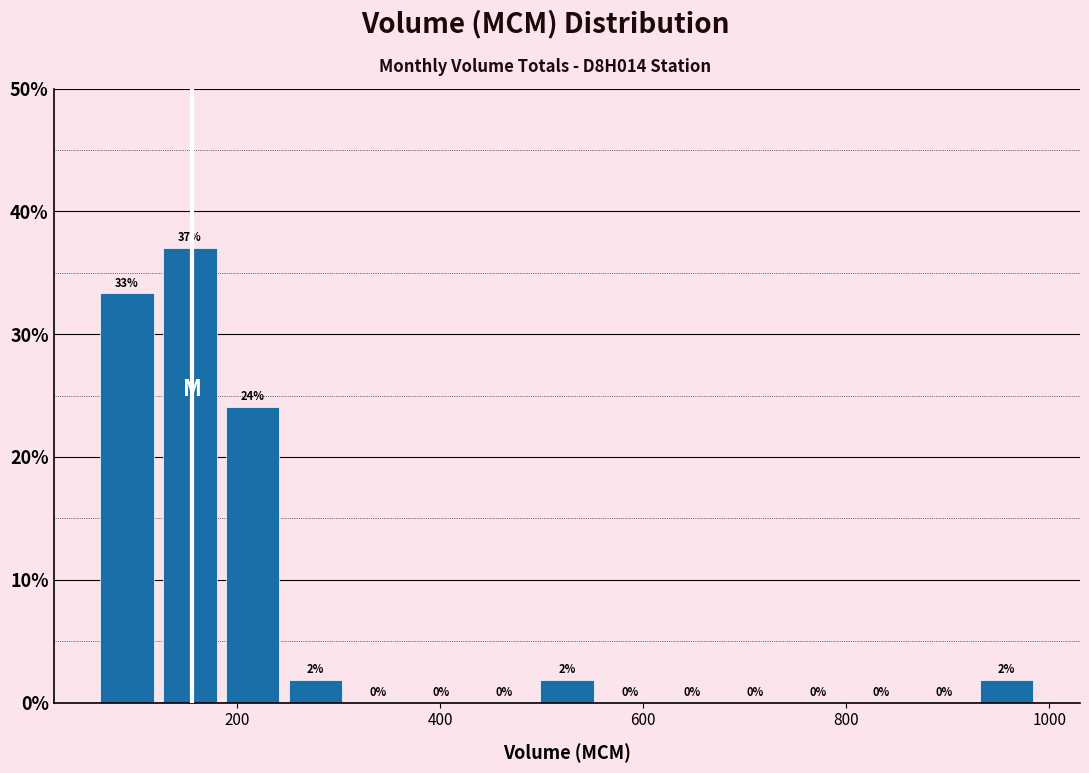

Read against the x-axis, roughly where is the centre of the tallest bar?

160